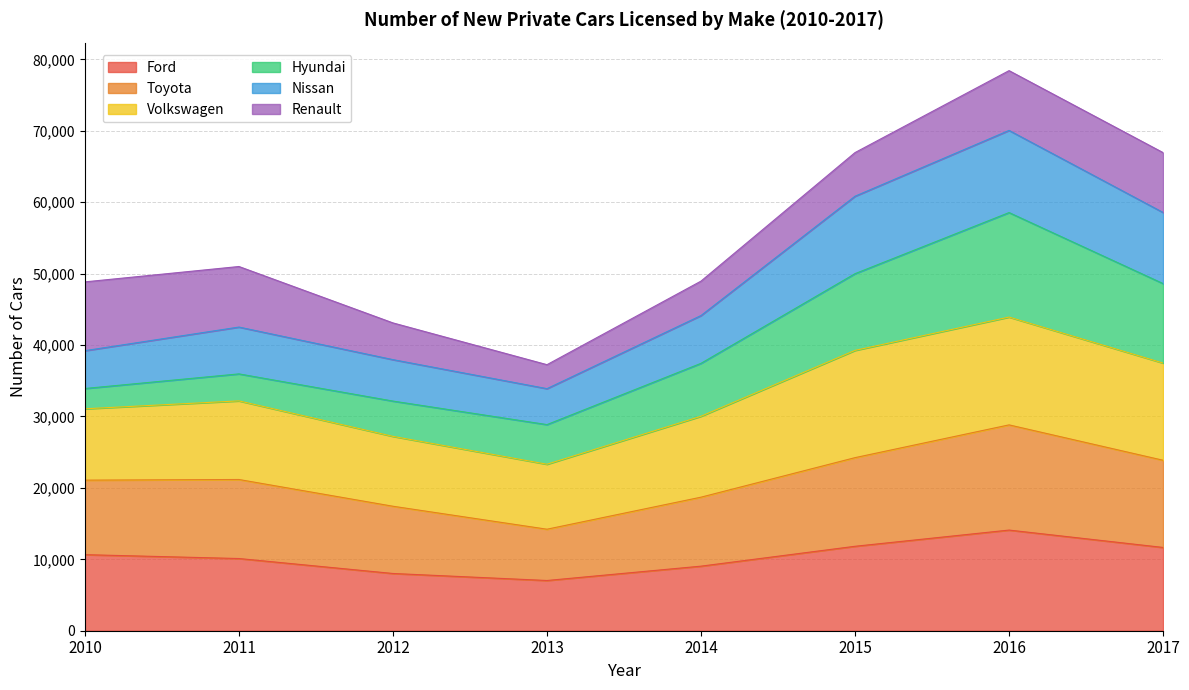

The value of Ford at 2013 is 3680. True or false?

False